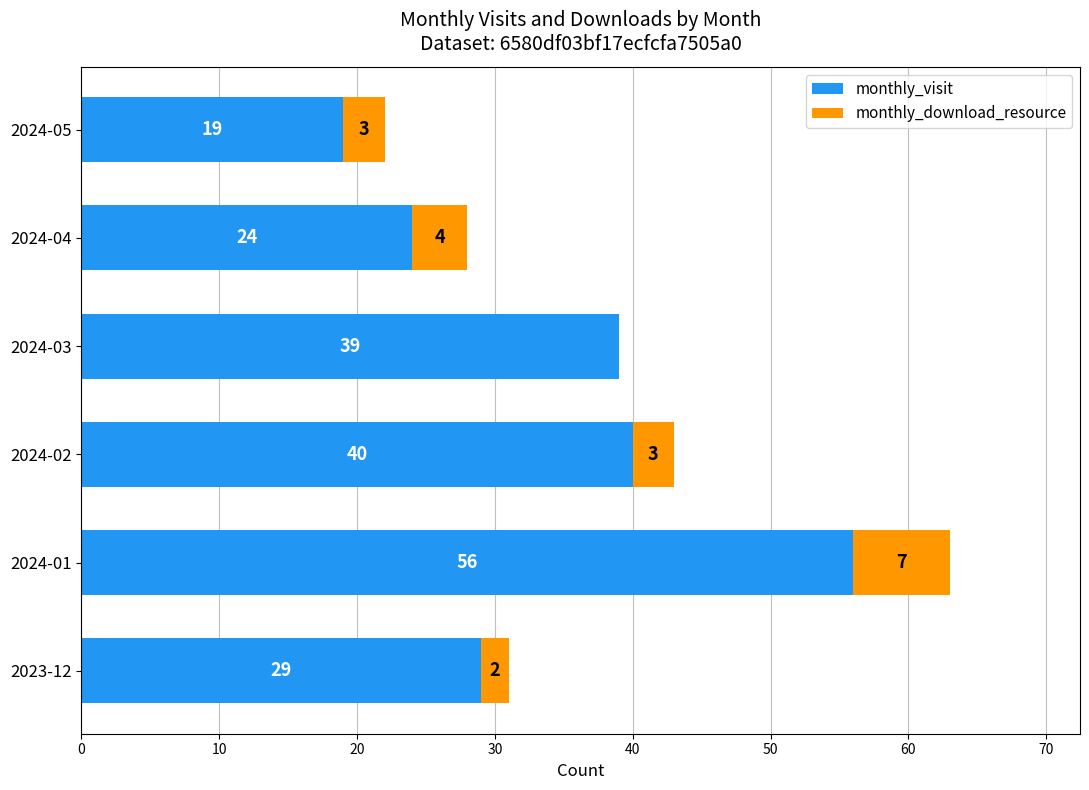

What is the sum of all monthly_visit values?

207